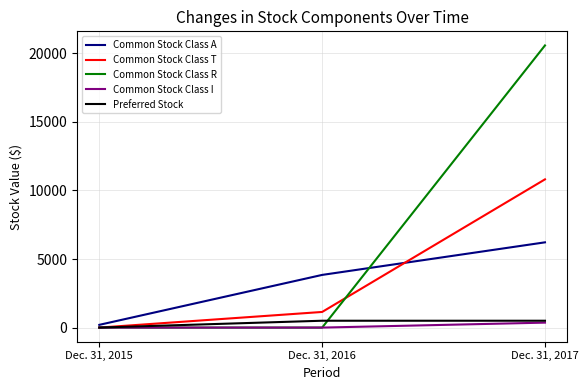

What is the spread (max minus min) of values at Dec. 31, 2017?

20219